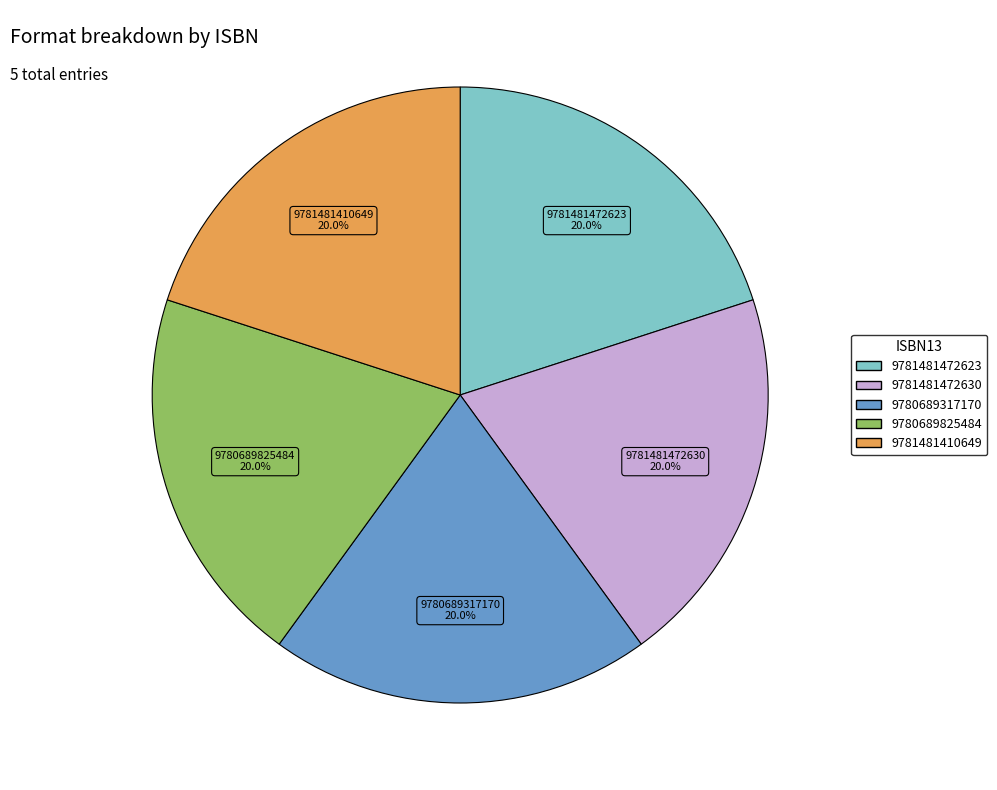

Combined, do 9781481410649 and 9781481472630 account for over 50%?

No